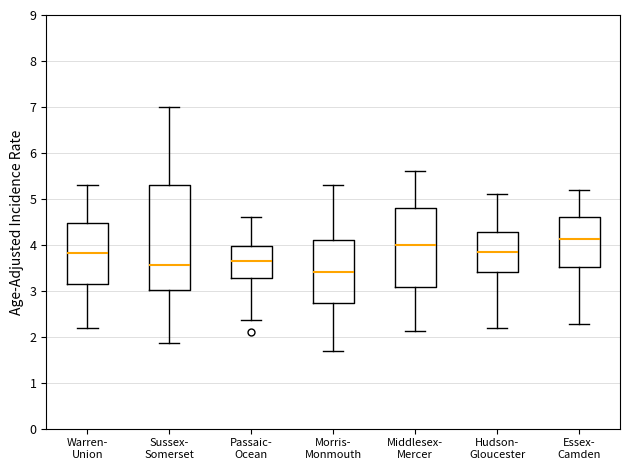

Reading left to right, transcribe this box plot: for each box, give where its median line is, the range the box spans, and where its two whiskers end, as read against the y-axis. The values are not printed on the chart, so give them approximately, as read against the axis.

Warren- Union: median 3.8, box 3.1 to 4.5, whiskers 2.2 to 5.3
Sussex- Somerset: median 3.6, box 3.0 to 5.3, whiskers 1.9 to 7.0
Passaic- Ocean: median 3.7, box 3.3 to 4.0, whiskers 2.4 to 4.6
Morris- Monmouth: median 3.4, box 2.7 to 4.1, whiskers 1.7 to 5.3
Middlesex- Mercer: median 4.0, box 3.1 to 4.8, whiskers 2.1 to 5.6
Hudson- Gloucester: median 3.9, box 3.4 to 4.3, whiskers 2.2 to 5.1
Essex- Camden: median 4.1, box 3.5 to 4.6, whiskers 2.3 to 5.2